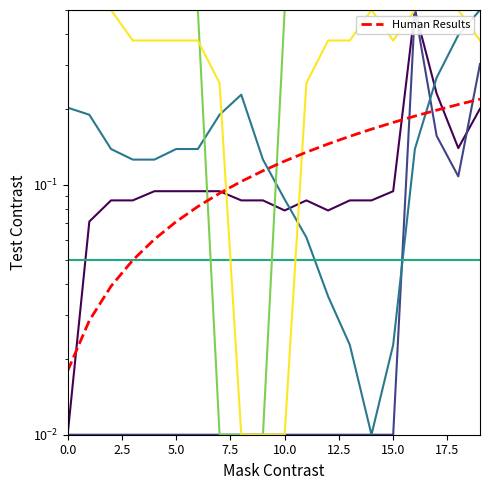

At how many categories does at least one series exceed 0?

20